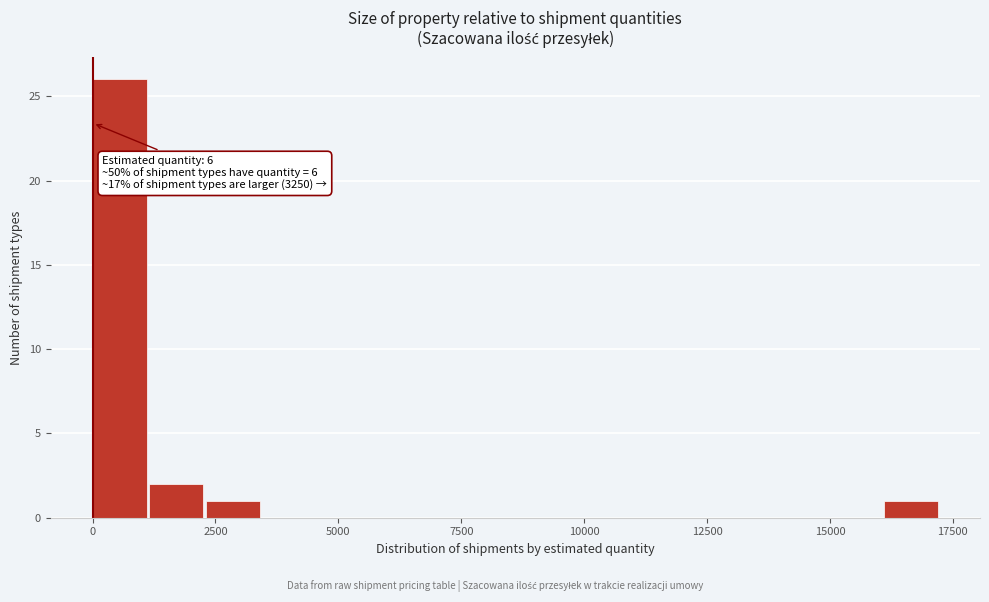

Around what value on the x-axis is the tallest bar? Give the approximate position of its centre, as read against the axis.

500